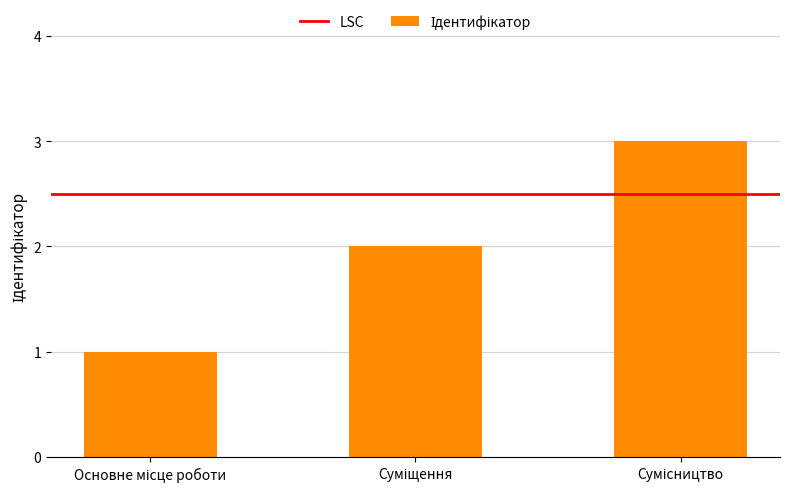

What is the maximum value shown in the chart?

3